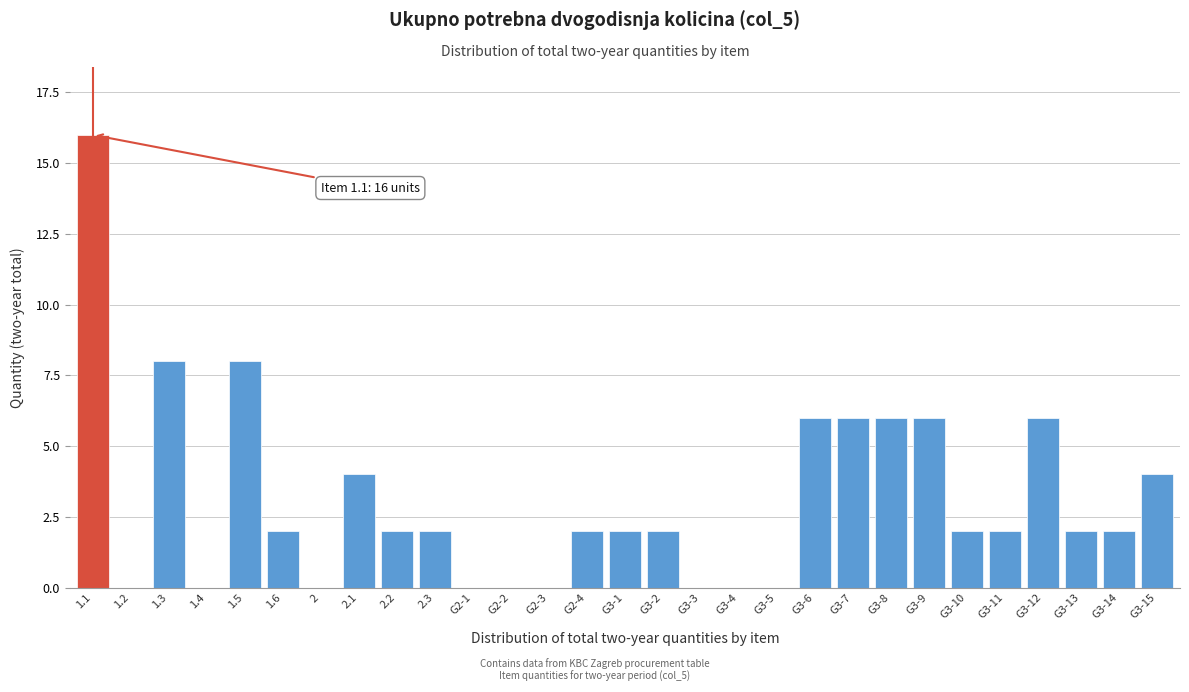

Reading left to right, list all the values displayed in this chart.

1.1=16	1.2=0	1.3=8	1.4=0	1.5=8	1.6=2	2=0	2.1=4	2.2=2	2.3=2	G2-1=0	G2-2=0	G2-3=0	G2-4=2	G3-1=2	G3-2=2	G3-3=0	G3-4=0	G3-5=0	G3-6=6	G3-7=6	G3-8=6	G3-9=6	G3-10=2	G3-11=2	G3-12=6	G3-13=2	G3-14=2	G3-15=4